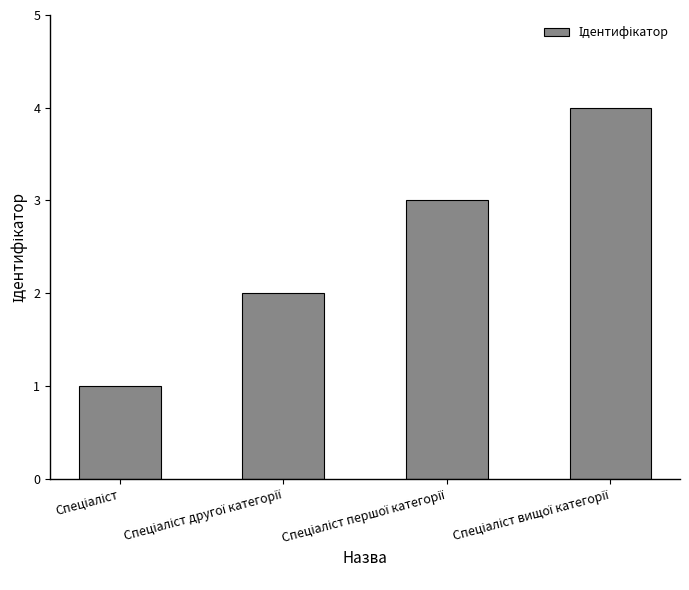

What is the sum of all values?

10